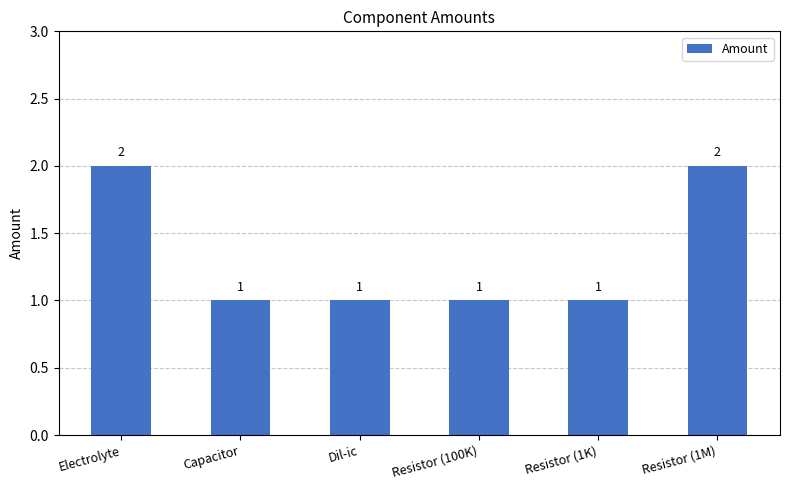

What is the label of the 4th bar from the left?

Resistor (100K)